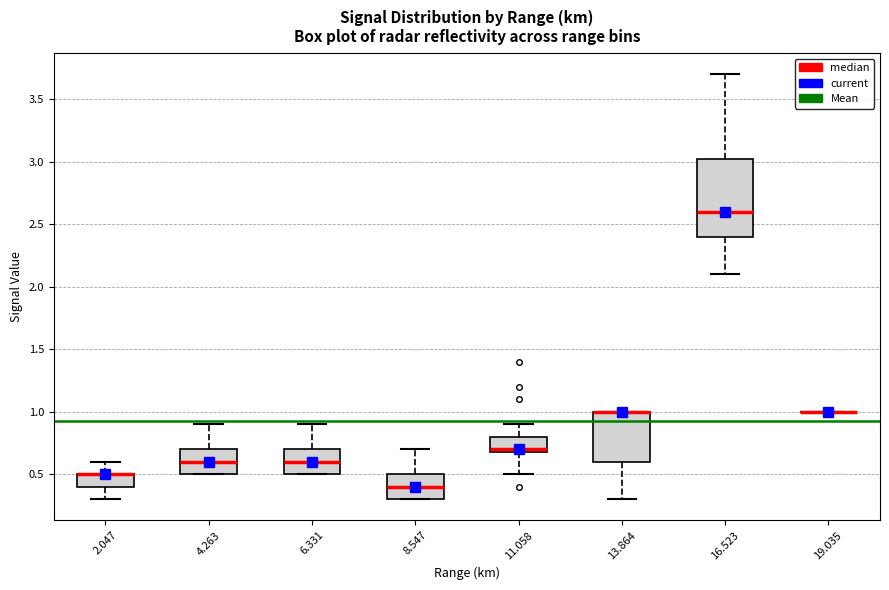

Reading left to right, transcribe this box plot: for each box, give where its median line is, the range the box spans, and where its two whiskers end, as read against the y-axis. The values are not printed on the chart, so give them approximately, as read against the axis.

2.047: median 0.50 (drawn on the box's upper edge), box 0.40 to 0.50, whiskers 0.30 to 0.60
4.263: median 0.60, box 0.50 to 0.70, whiskers 0.50 to 0.90
6.331: median 0.60, box 0.50 to 0.70, whiskers 0.50 to 0.90
8.547: median 0.40, box 0.30 to 0.50, whiskers 0.30 to 0.70
11.058: median 0.70 (just above the box's lower edge), box 0.70 to 0.80, whiskers 0.50 to 0.90
13.864: median 1.00 (drawn on the box's upper edge), box 0.60 to 1.00, whiskers 0.30 to 1.00
16.523: median 2.60, box 2.40 to 3.05, whiskers 2.10 to 3.70
19.035: box collapsed to a line at 1.00, whiskers 1.00 to 1.00